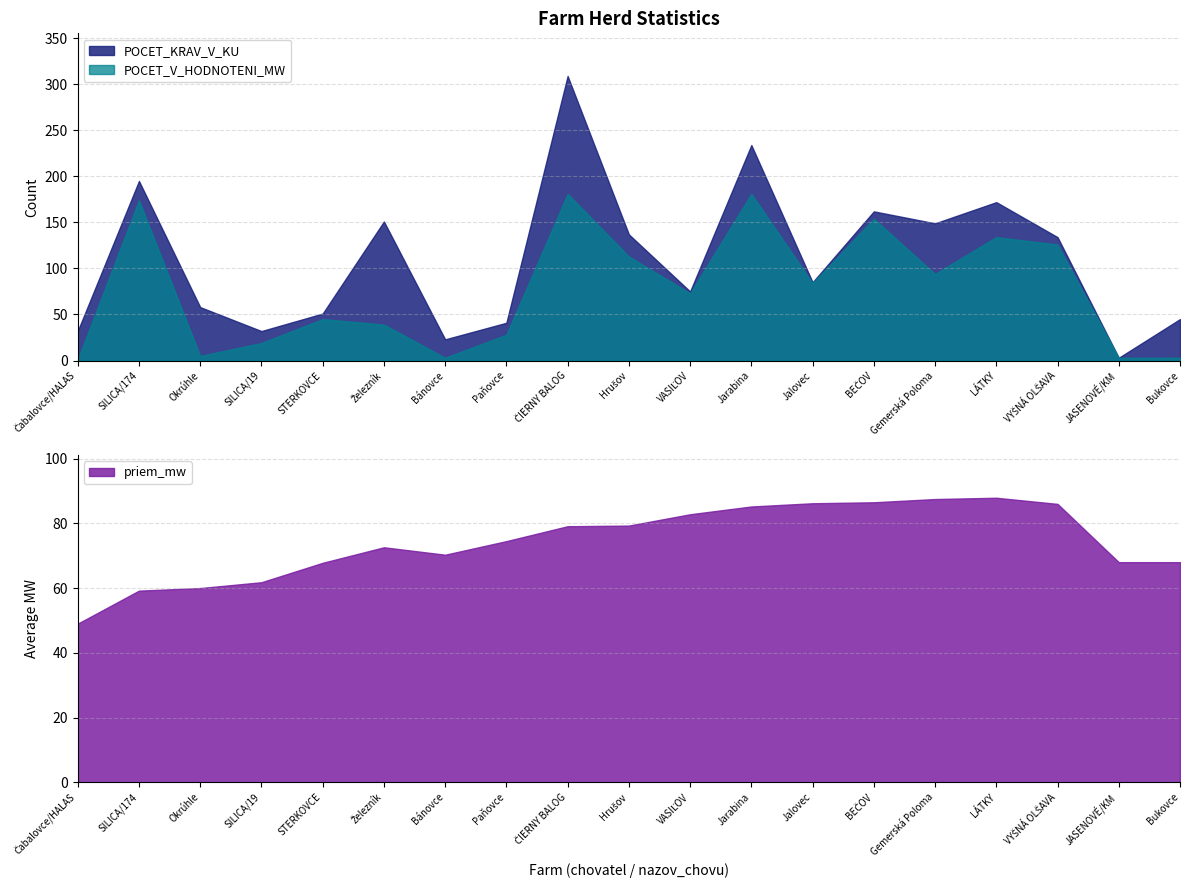

What is the approximate value of POCET_KRAV_V_KU at 5?

151.0